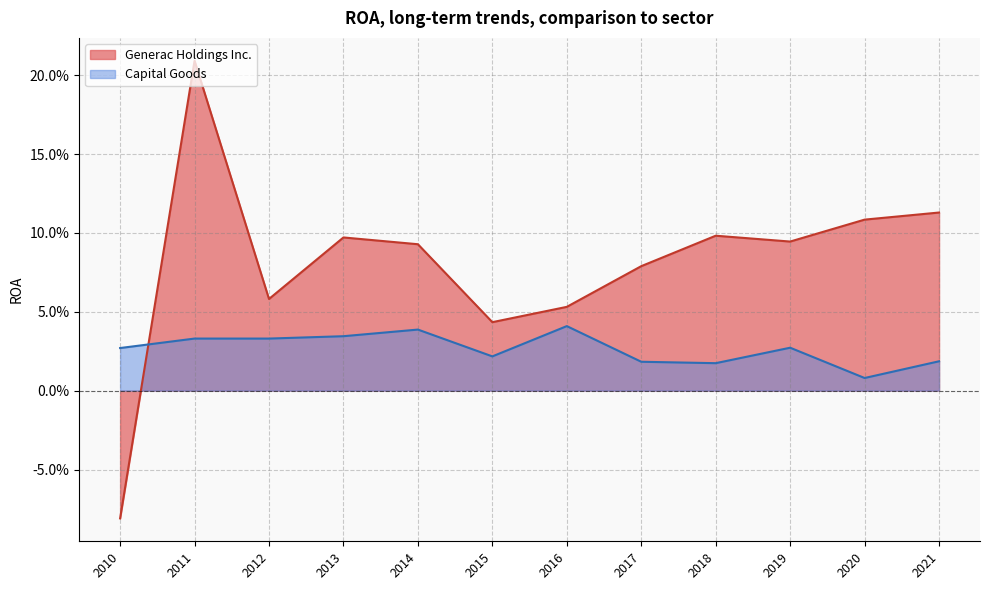

Which series changed the most between 2015 and 2012?

Generac Holdings Inc.